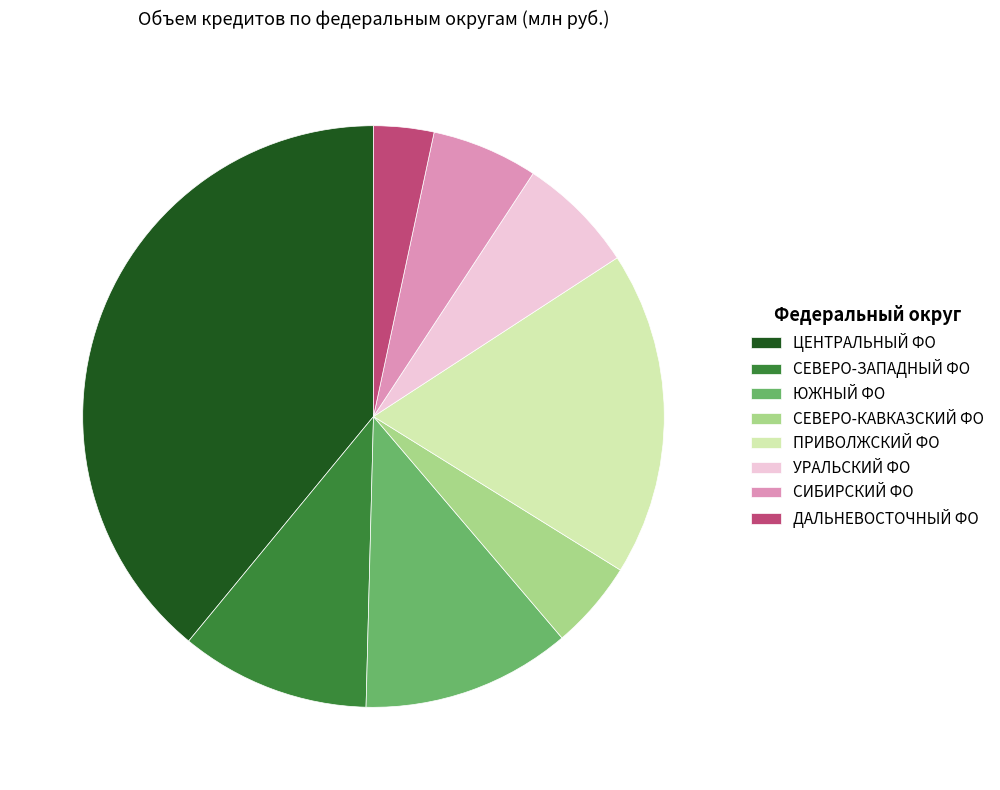

Count the number of slices in the pie.

8